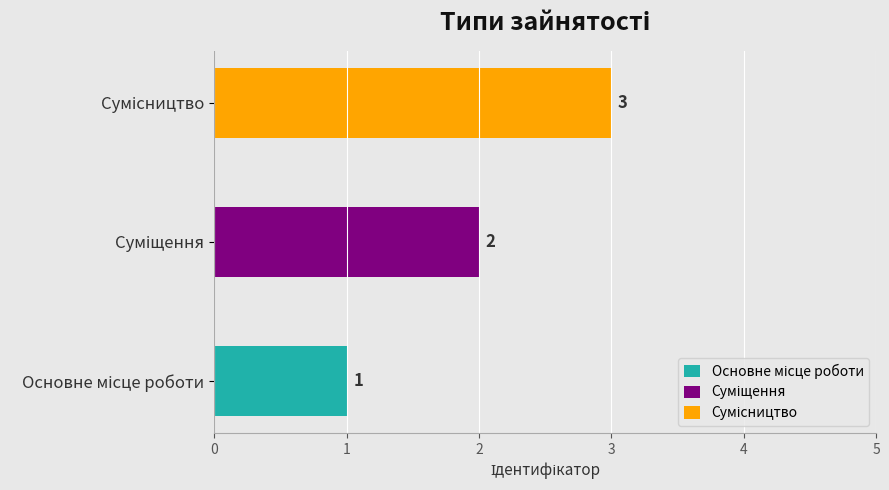

Reading left to right, what are all the values shown in this chart?

Основне місце роботи=1	Суміщення=2	Сумісництво=3